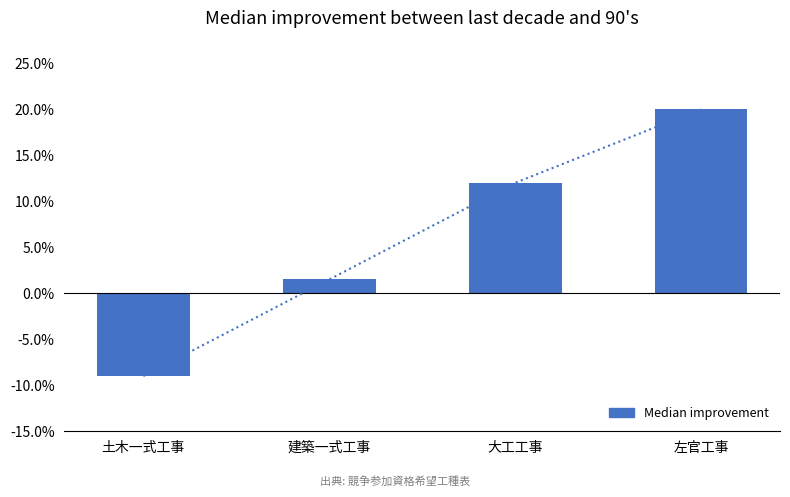

Is it true that the value at 土木一式工事 is -1.8?

False